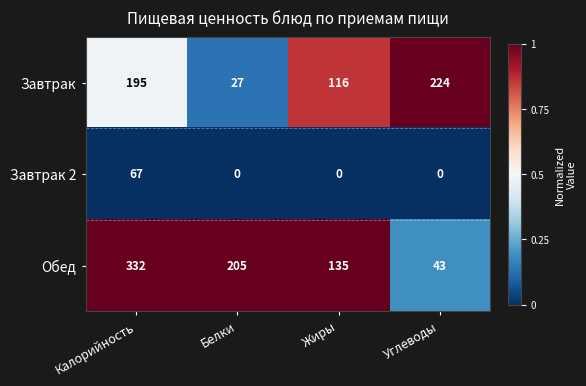

Rank the series at Белки from lowest to highest value.

Завтрак 2, Завтрак, Обед